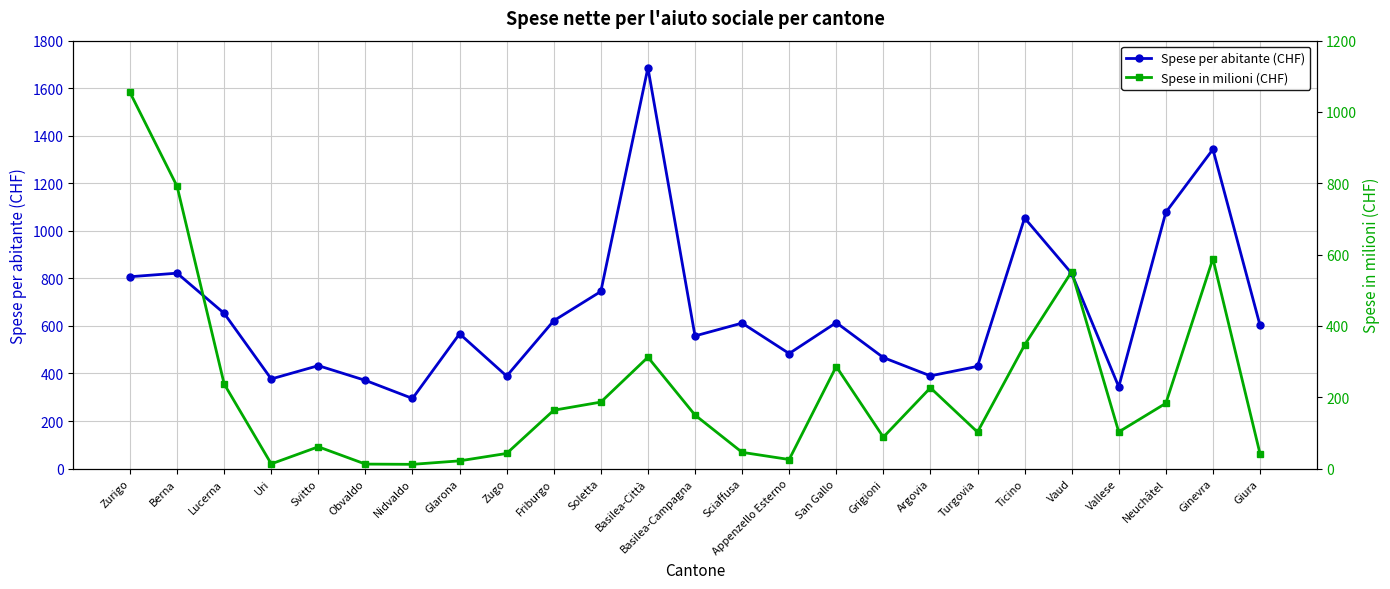

Is the value of Spese per abitante (CHF) at Vaud greater than the value of Spese in milioni (CHF) at Lucerna?

Yes